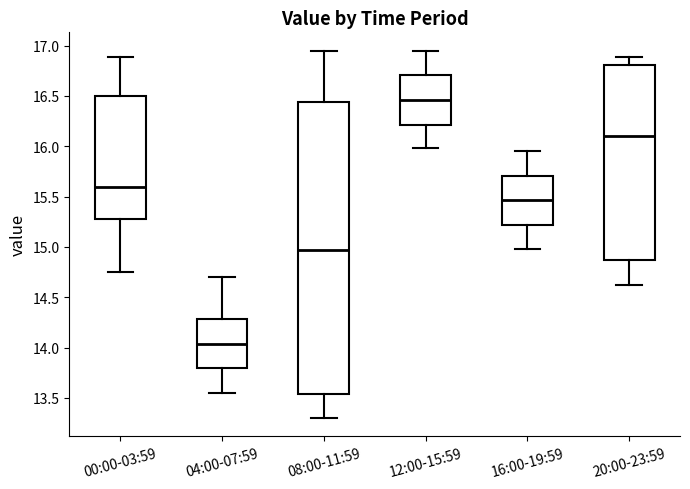

Comparing the boxes themselves (not the whiskers), which one is the tallest?

08:00-11:59